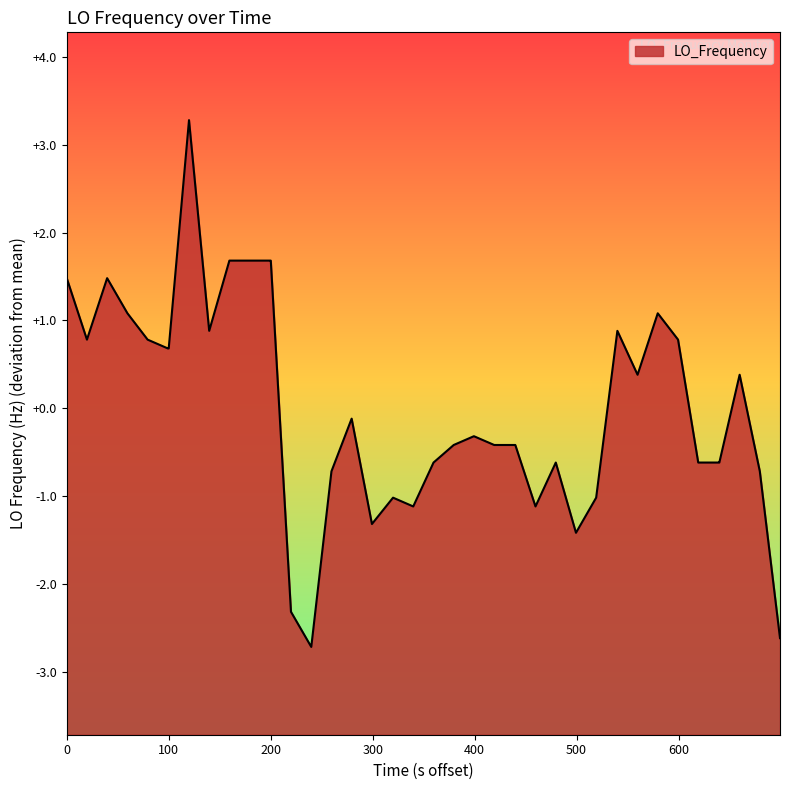

How many points are lower than both their immediate neighbors (excluding endpoints)?

8